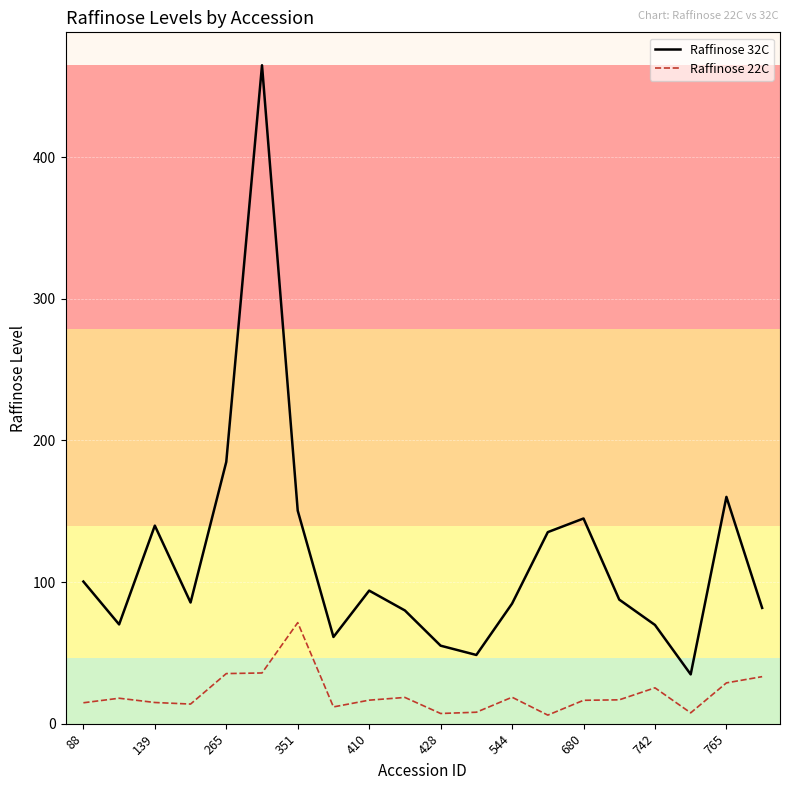

How many lines are shown in the chart?

2